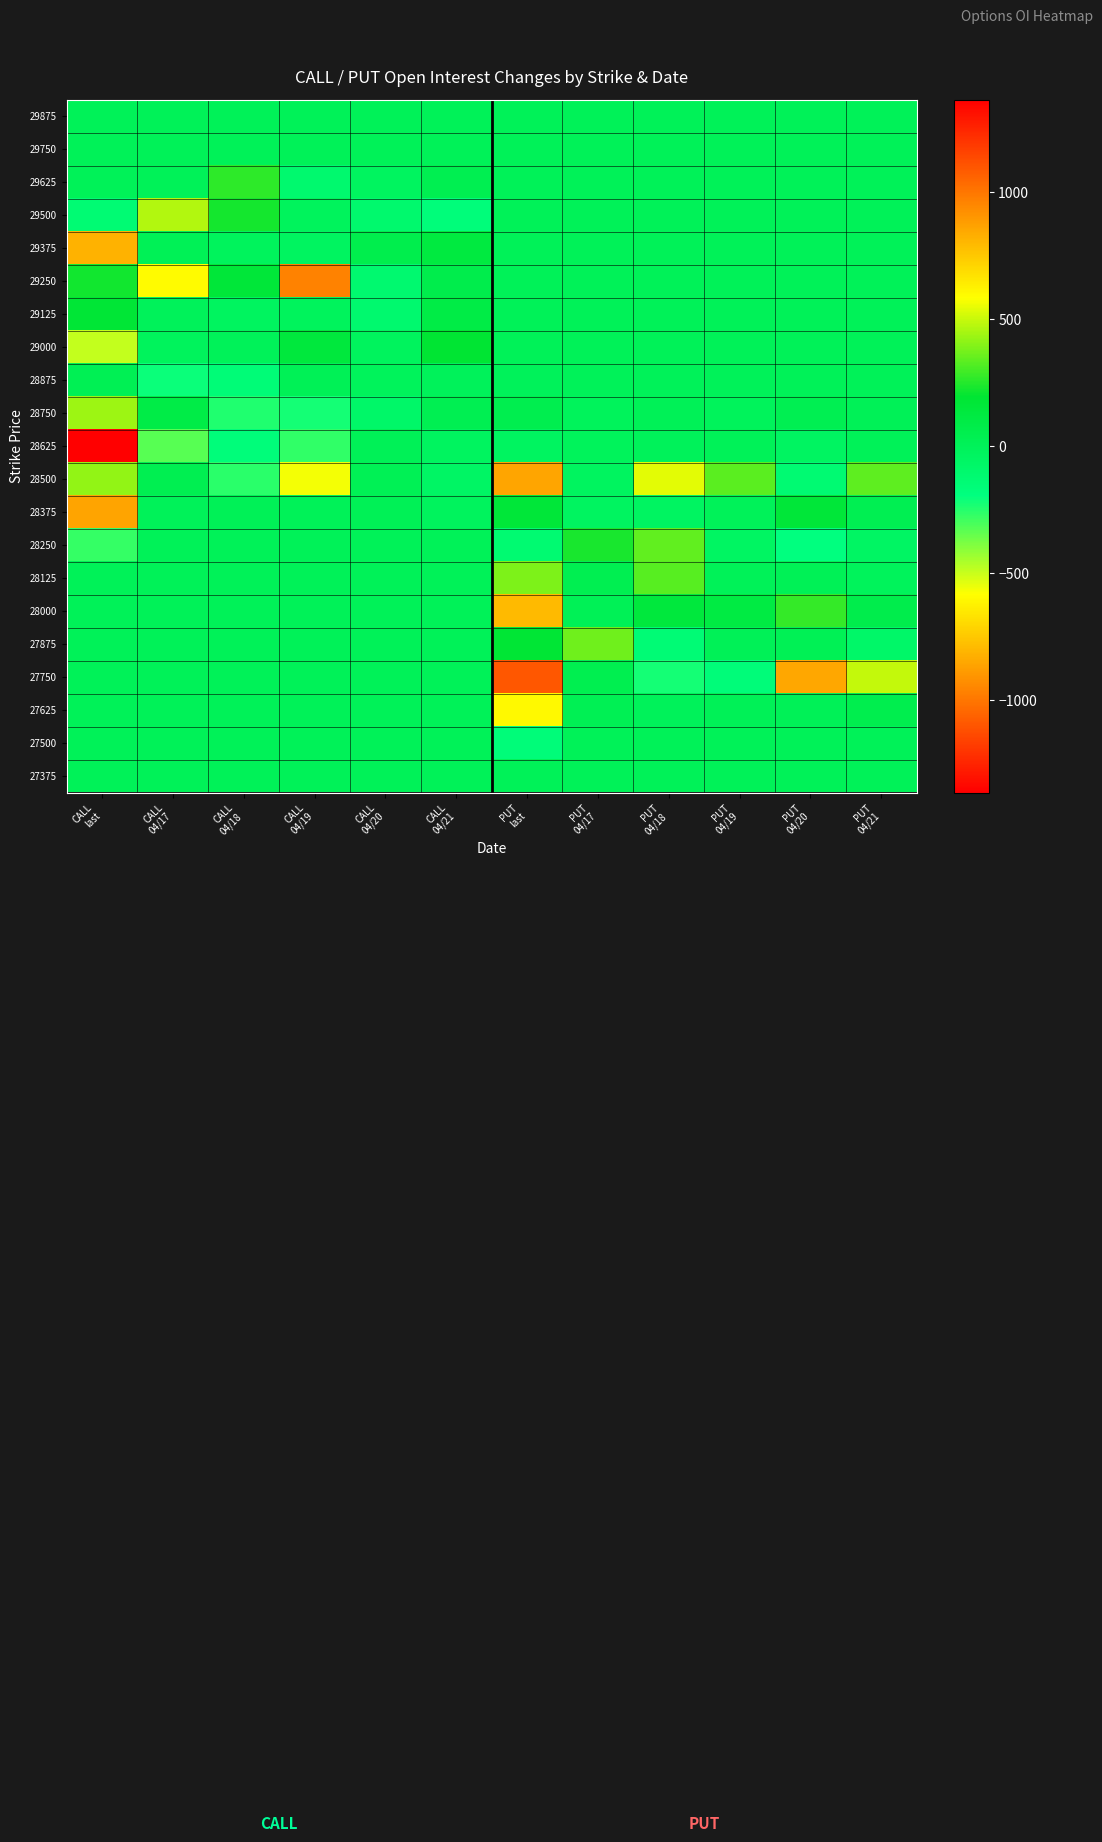

At how many categories does at least one series exceed 695?

4